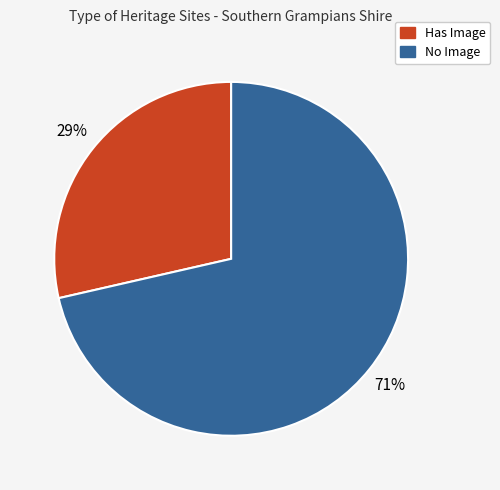

Does any single category account for the majority?

Yes